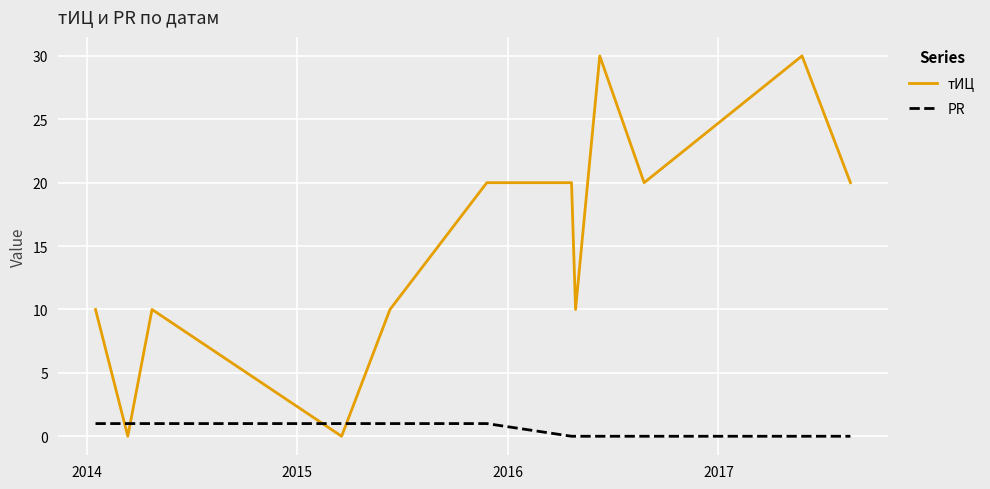

Which series has the largest total across all categories?

тИЦ